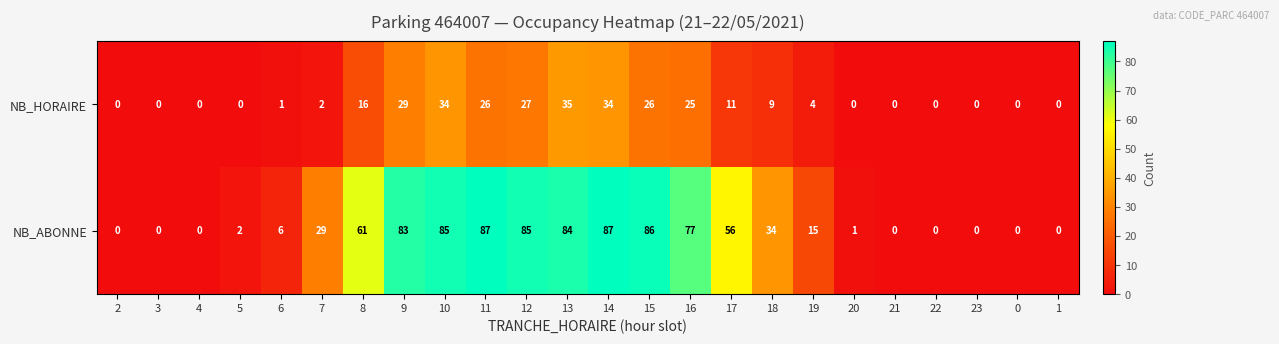

What is the maximum value for NB_HORAIRE?

35